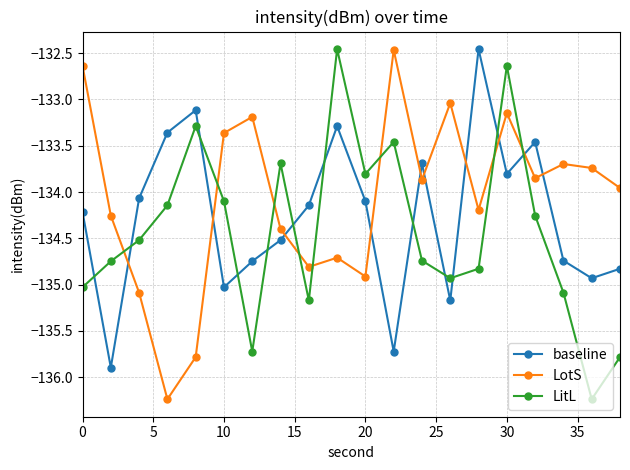

What is the value of the LitL point at the 12th from the left?

-133.5